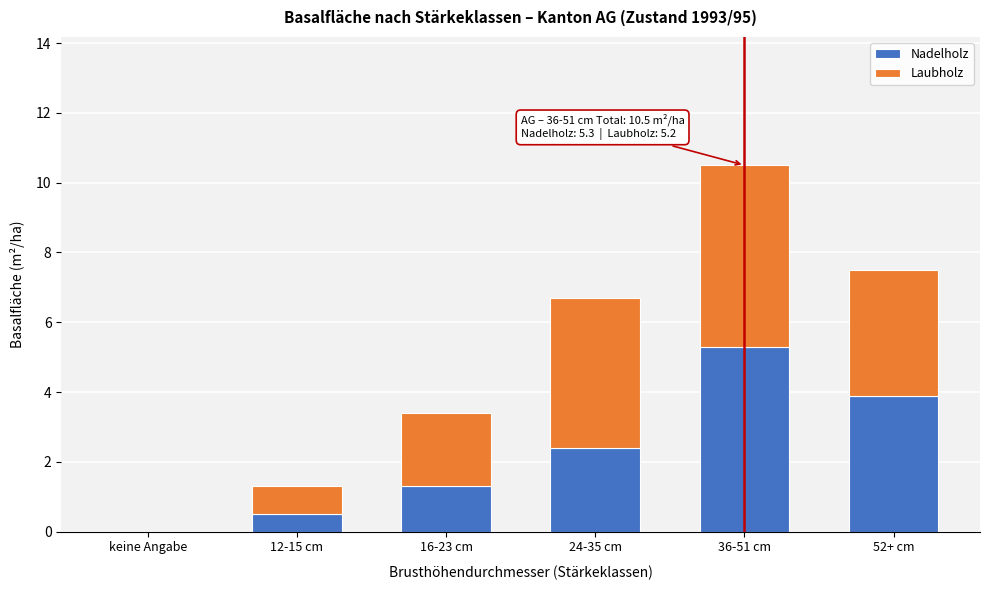

Reading left to right, transcribe the values for Nadelholz.

keine Angabe=0.0	12-15 cm=0.5	16-23 cm=1.3	24-35 cm=2.4	36-51 cm=5.3	52+ cm=3.9